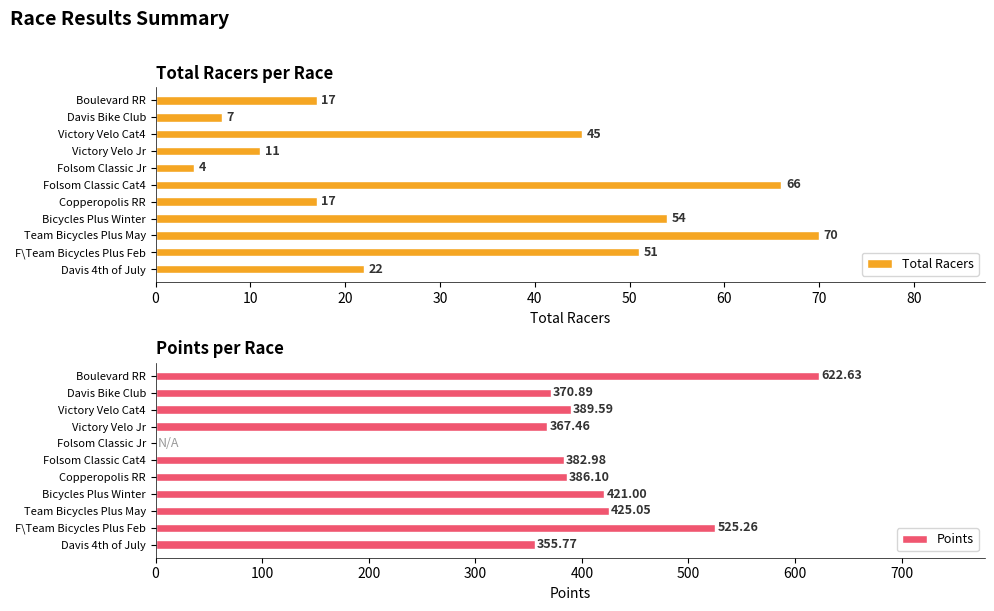

The Total Racers series shows 107.0 at Team Bicycles Plus May. True or false?

False